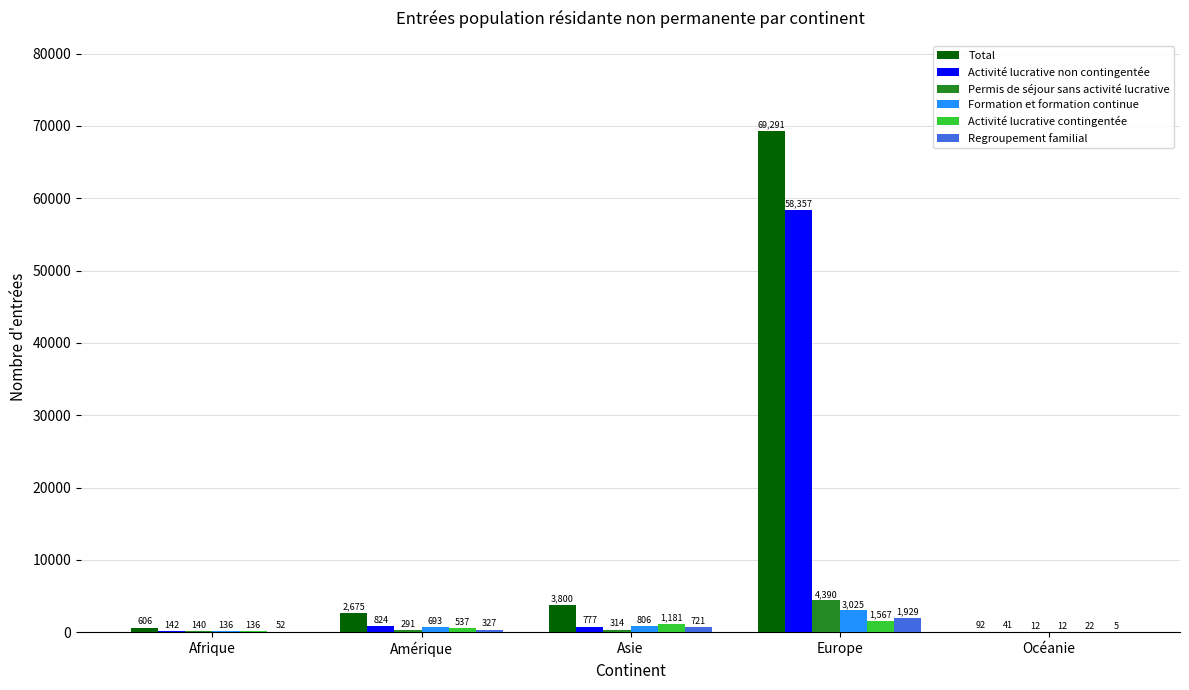

How many series are shown in this chart?

6